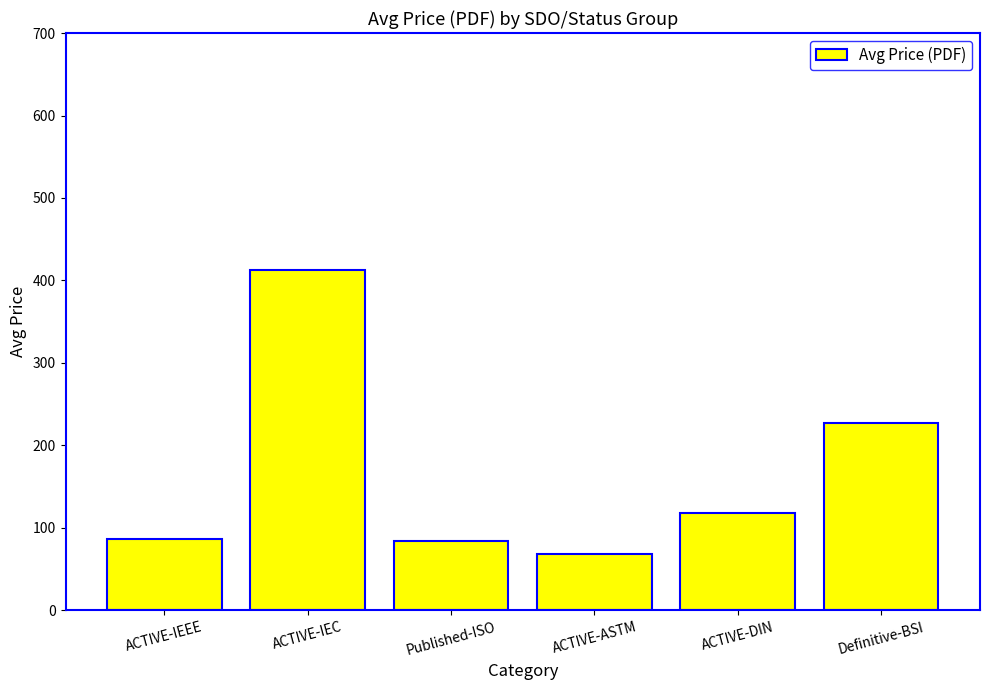

Which label corresponds to the smallest value in the chart?

ACTIVE-ASTM